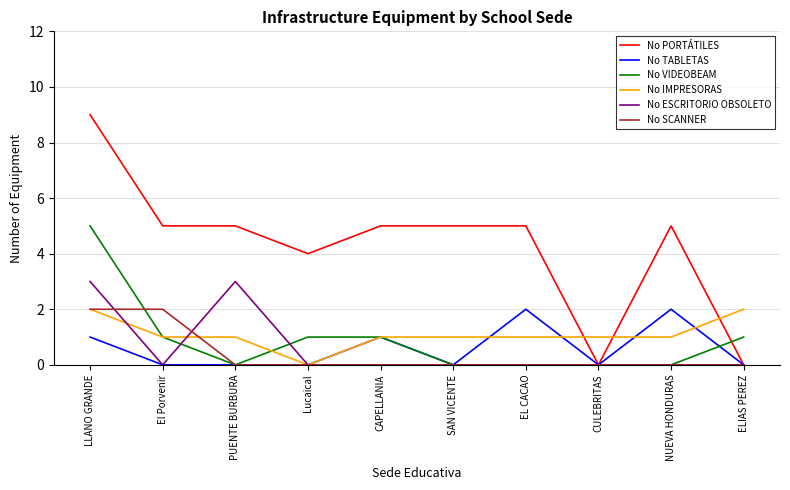

Which series ends up on top after the final intersection of No IMPRESORAS and No PORTÁTILES?

No IMPRESORAS